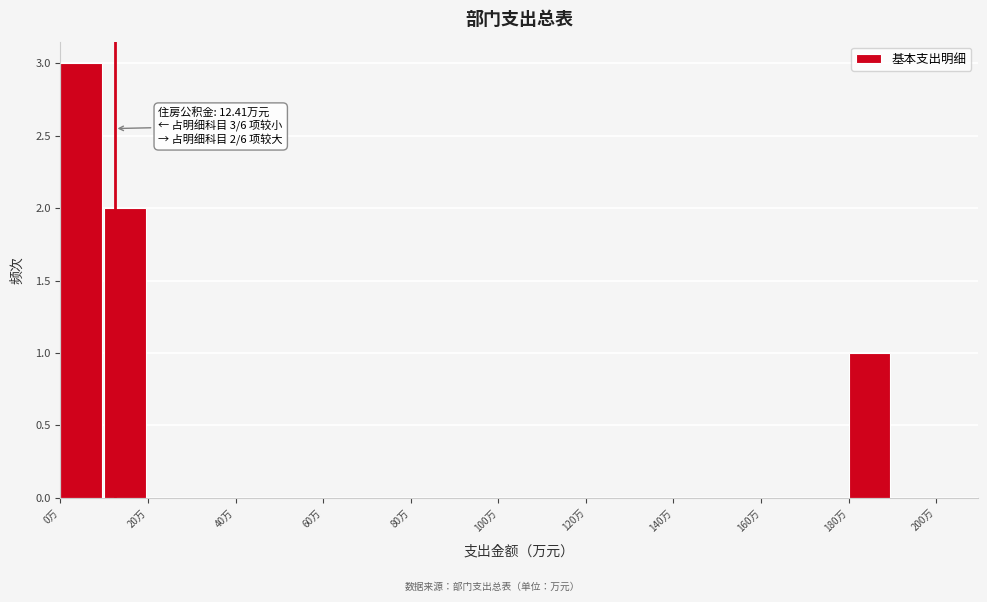

Which range on the x-axis has the tallest bar?

0 to 10